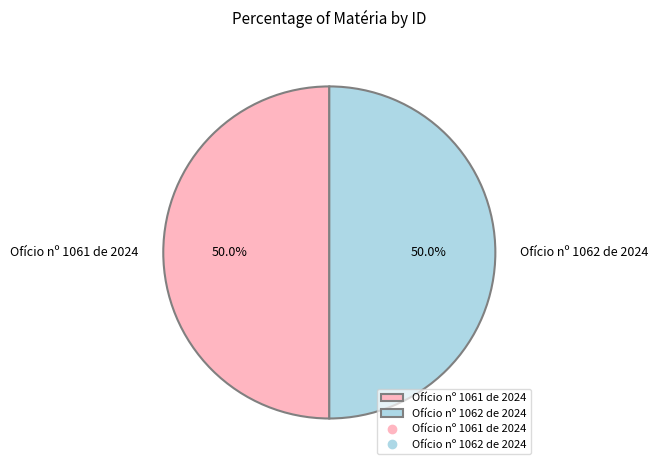

True or false: Ofício nº 1061 de 2024 accounts for 44% of the total.

False